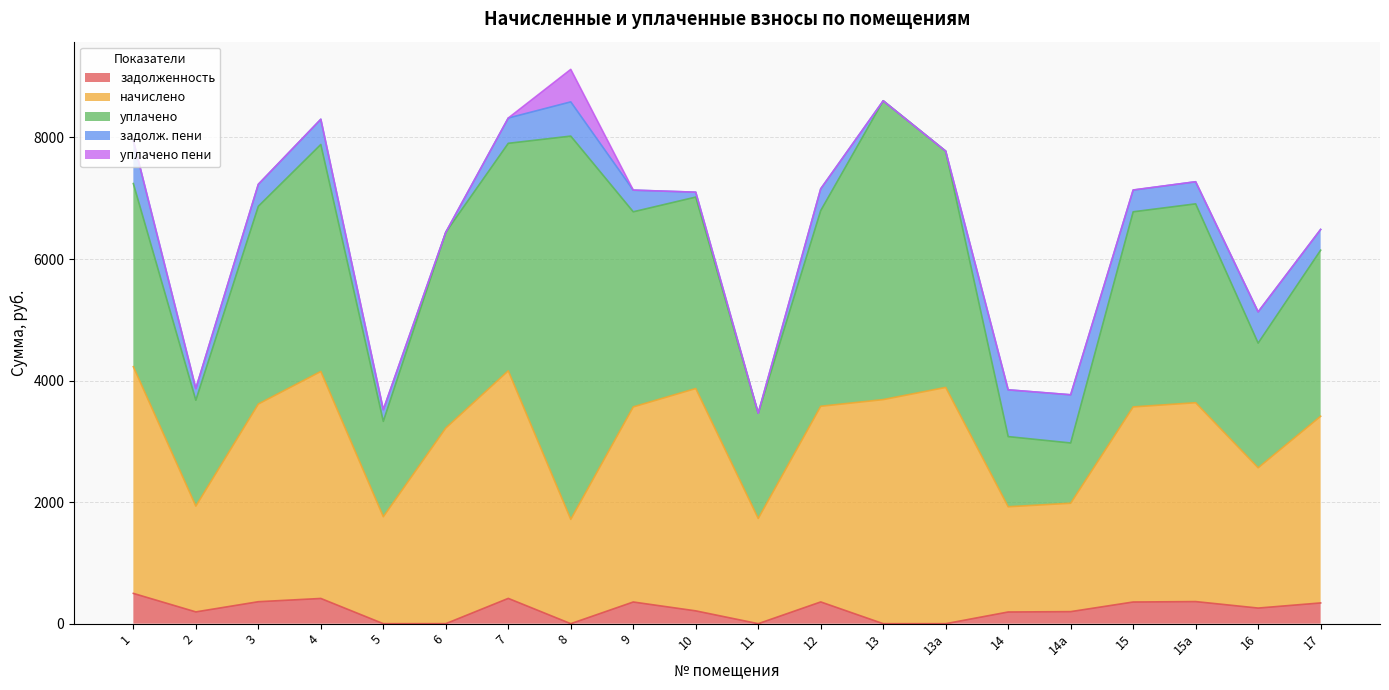

Reading right to left, what are all the values shown in this chart?

задолженность: 341.3	256.9	363.6	356.7	198.2	192.4	0.0	0.0	357.8	0.0	210.8	356.7	0.0	416.1	0.4	0.0	415.0	361.5	193.8	498.3
начислено: 3071.9	2308.7	3272.2	3210.2	1784.0	1731.5	3887.6	3687.2	3219.8	1731.5	3658.6	3210.2	1717.2	3744.4	3219.8	1760.1	3734.9	3253.1	1741.0	3730.1
уплачено: 2731.9	2051.1	3272.2	3210.2	991.1	1154.3	3887.6	4916.3	3219.8	1731.5	3150.0	3210.2	6305.6	3743.6	3219.8	1569.0	3734.9	3253.1	1741.8	3013.1
задолж. пени: 341.3	513.0	363.6	356.7	792.9	769.6	0.0	0.0	357.8	0.0	80.3	356.7	563.2	416.1	0.4	191.1	415.0	361.5	192.7	706.6
уплачено пени: 0.0	0.4	0.0	2.9	0.0	0.0	0.0	0.0	0.0	0.0	0.0	0.0	534.6	0.0	0.0	0.0	0.0	0.0	0.0	0.0